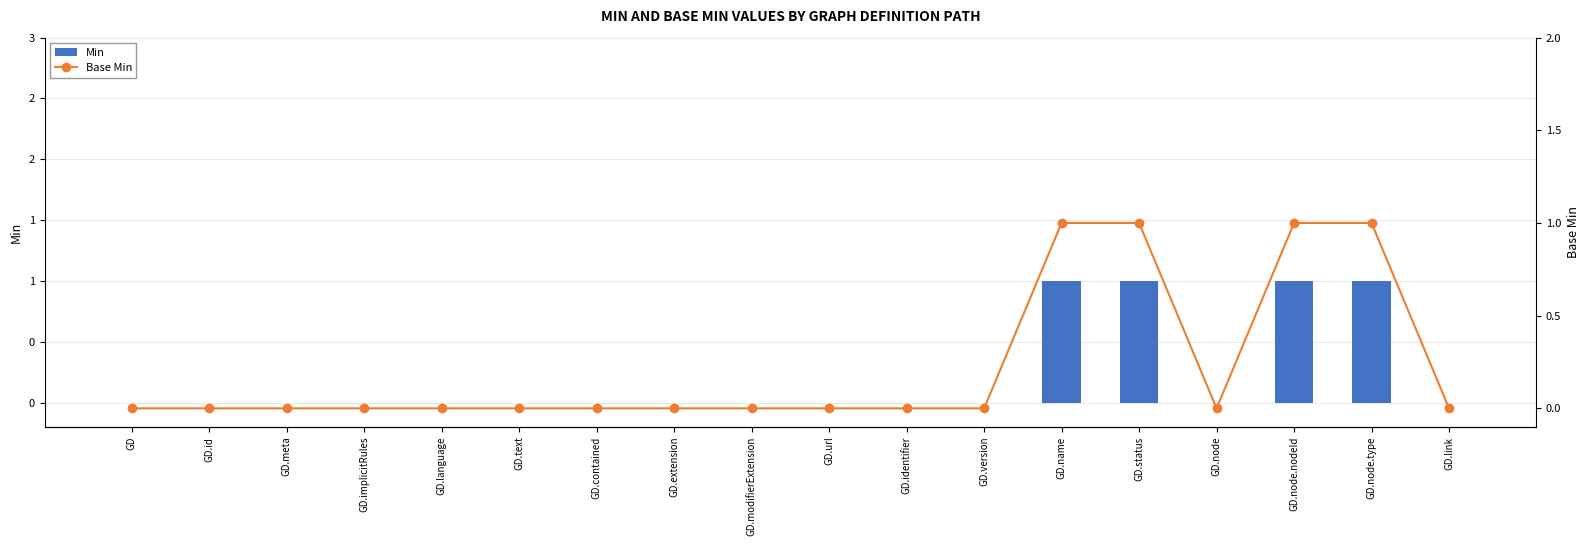

The value of Min at GD.node.nodeId is 2. True or false?

False